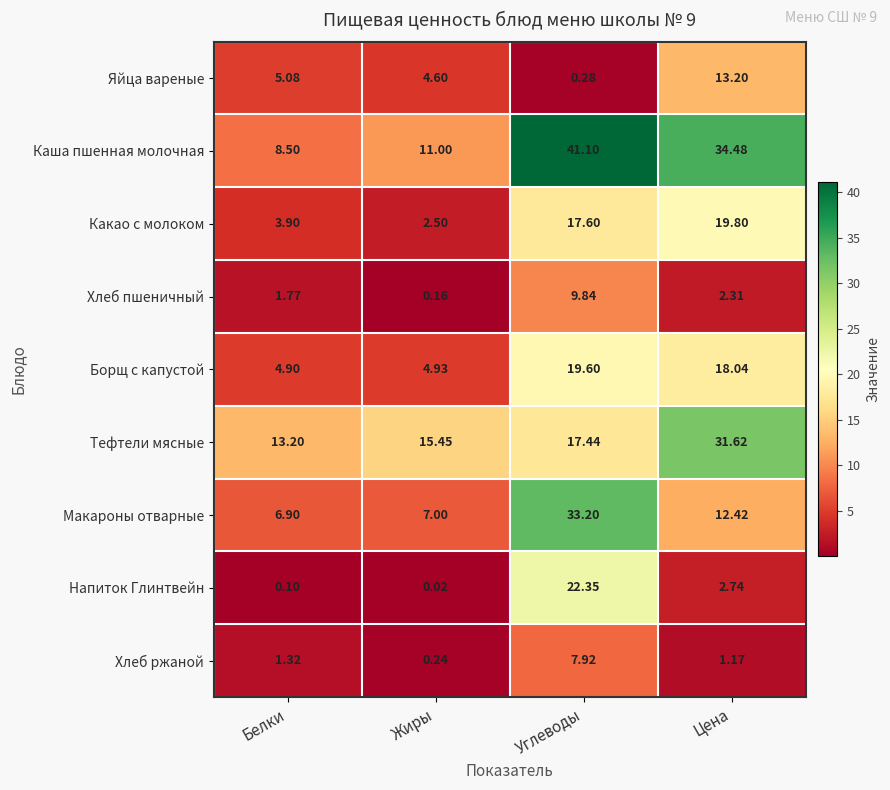

Is the value of Макароны отварные at Углеводы greater than the value of Хлеб ржаной at Углеводы?

Yes